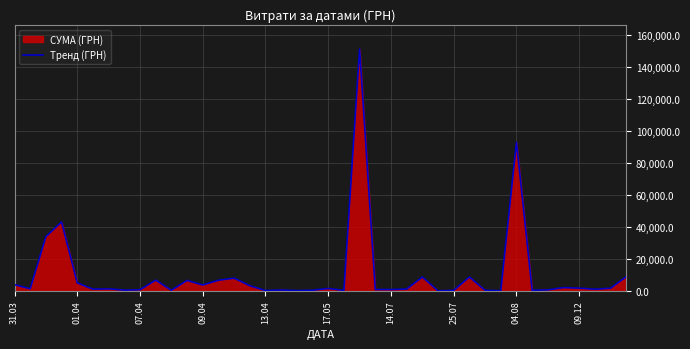

What is the maximum value shown in the chart?

151115.9